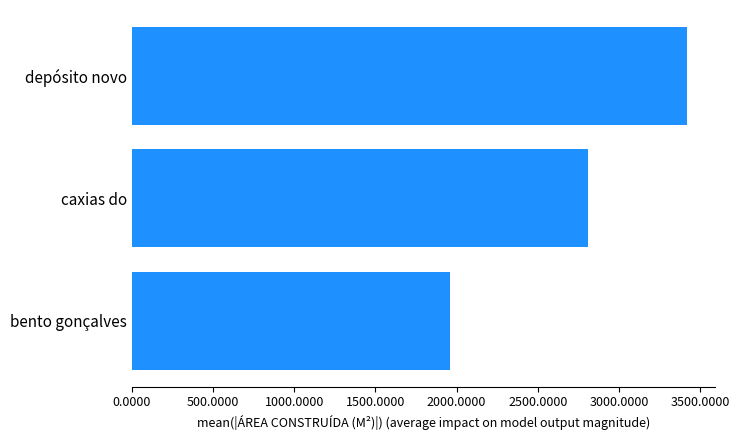

Reading bottom to top, list all the values displayed in this chart.

bento gonçalves=1960.0	caxias do=2811.0	depósito novo=3420.5